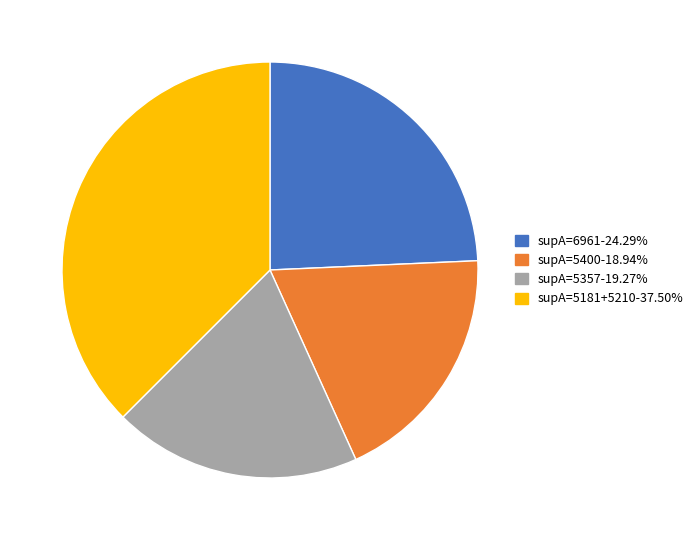

Is there any slice that represents more than half of the pie?

No